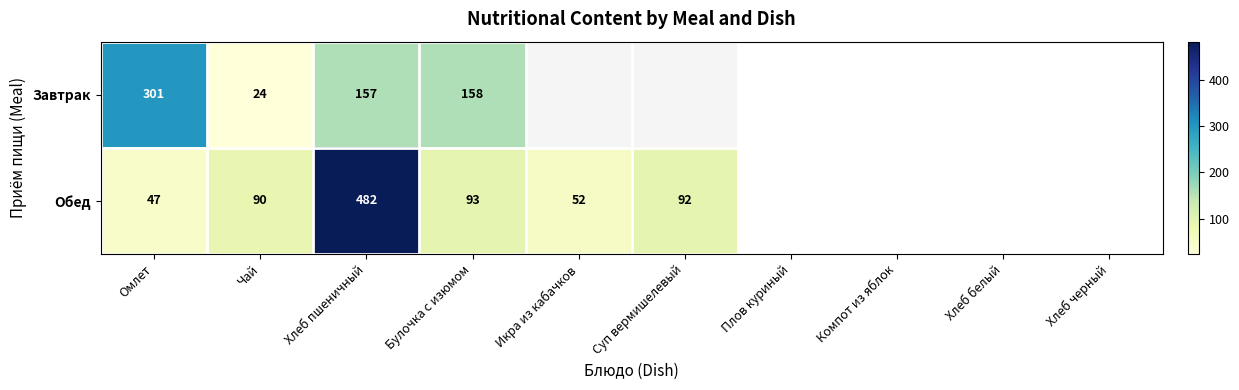

What is the difference between the highest and lowest values at Чай?

66